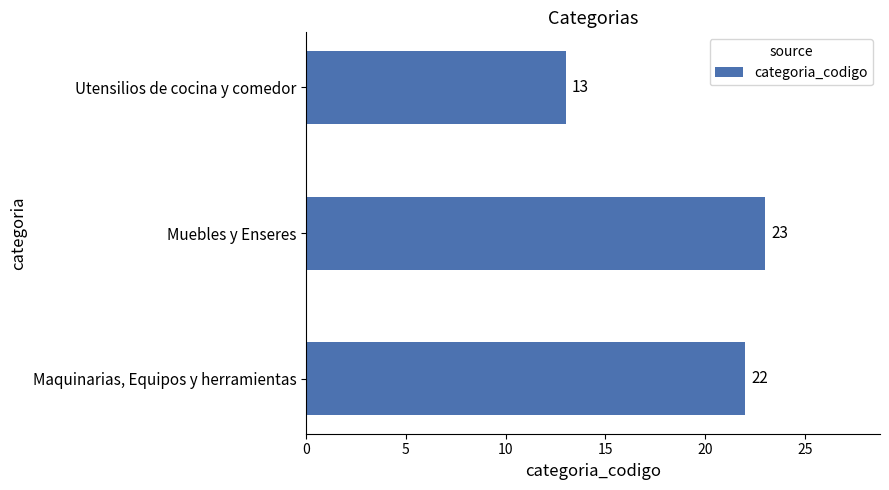

Is it true that the value at Muebles y Enseres is 23?

True